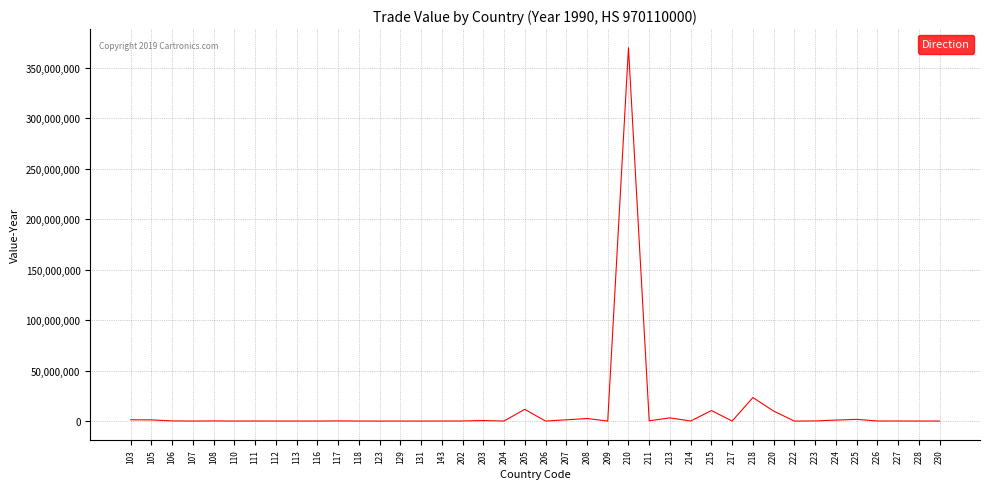

What is the greatest value displayed?

369957793